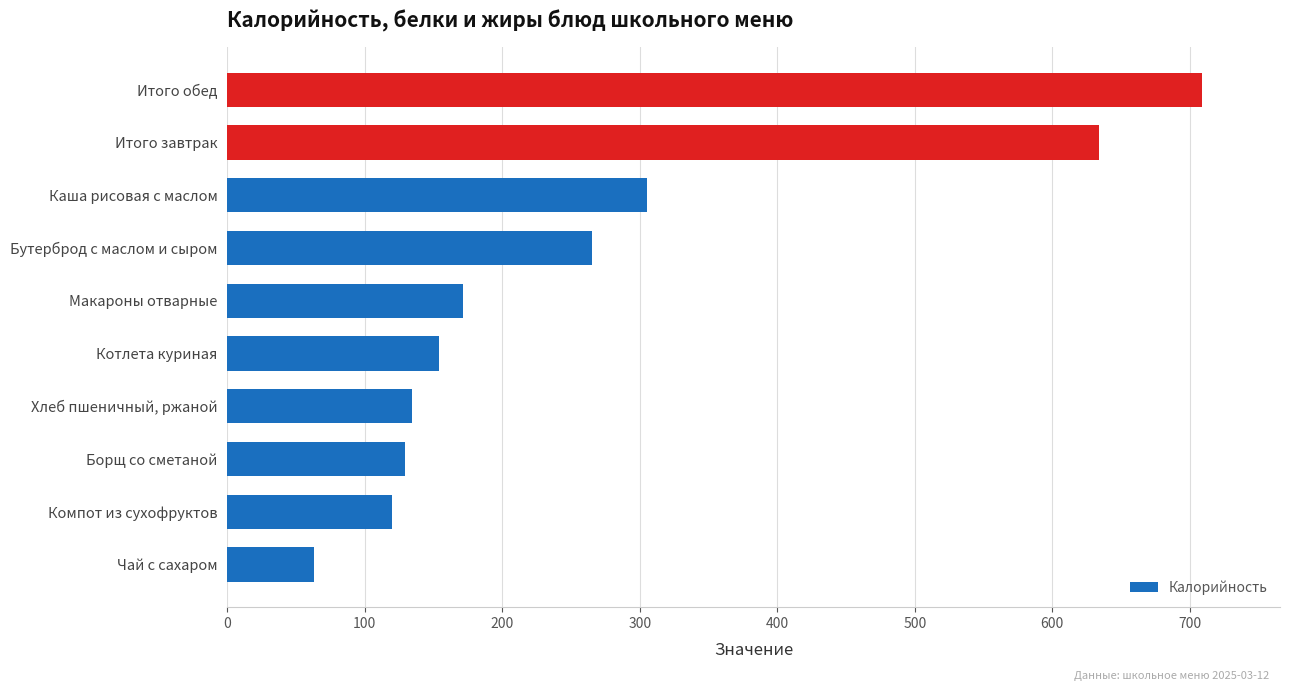

Reading bottom to top, what are all the values shown in this chart?

Чай с сахаром=63.2	Компот из сухофруктов=120.0	Борщ со сметаной=129.4	Хлеб пшеничный, ржаной=134.2	Котлета куриная=154.0	Макароны отварные=171.3	Бутерброд с маслом и сыром=265.5	Каша рисовая с маслом=305.4	Итого завтрак=634.1	Итого обед=708.9